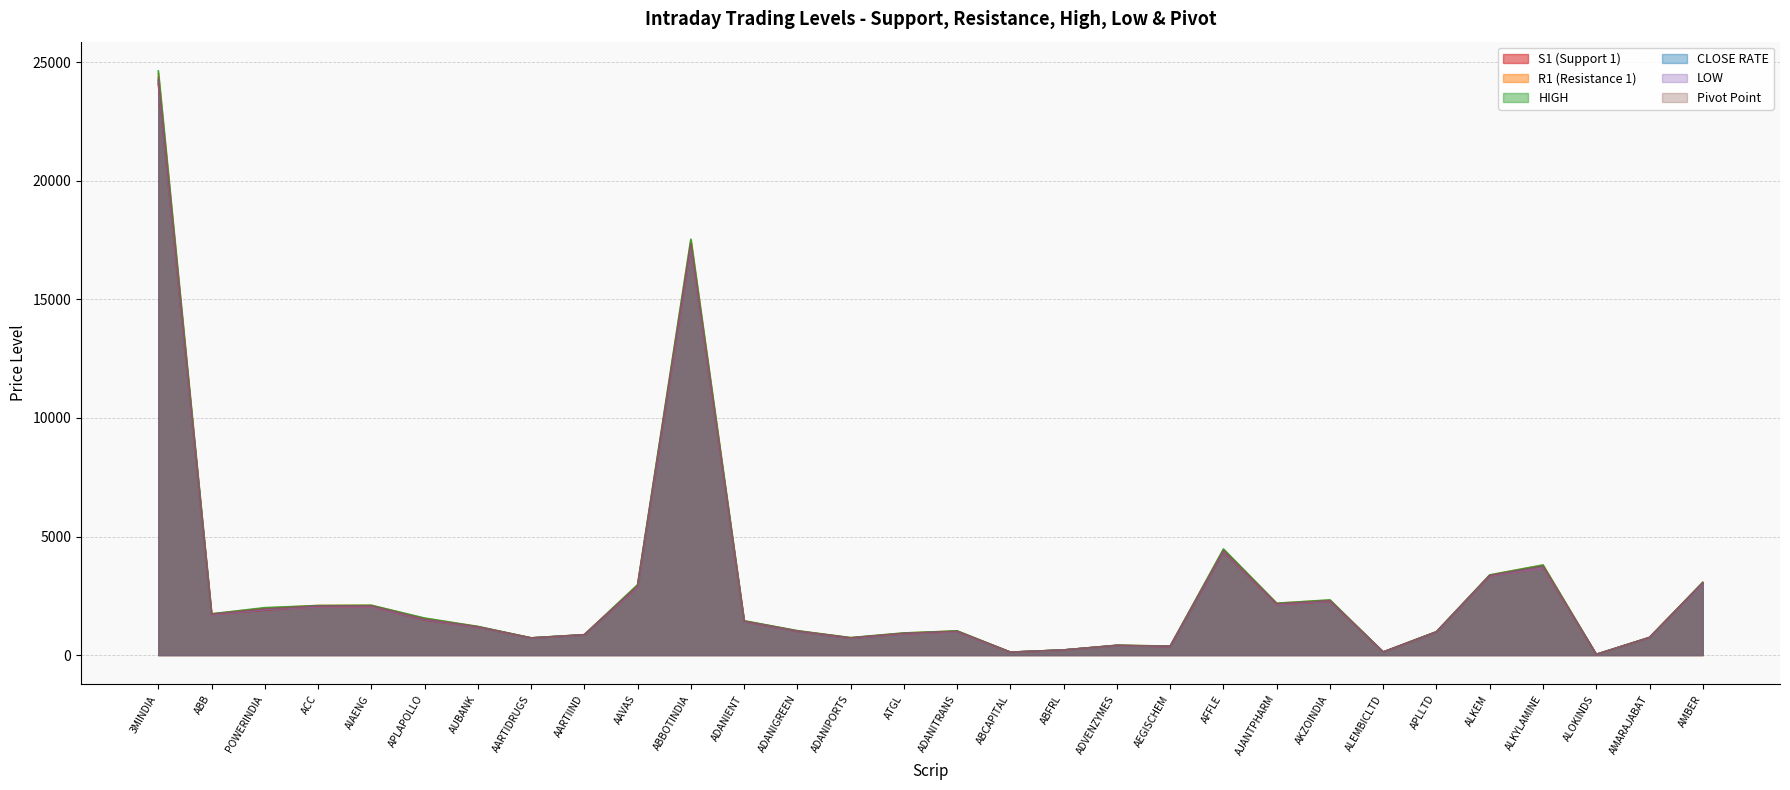

What is the total value across all series at ADVENZYMES?

2438.1